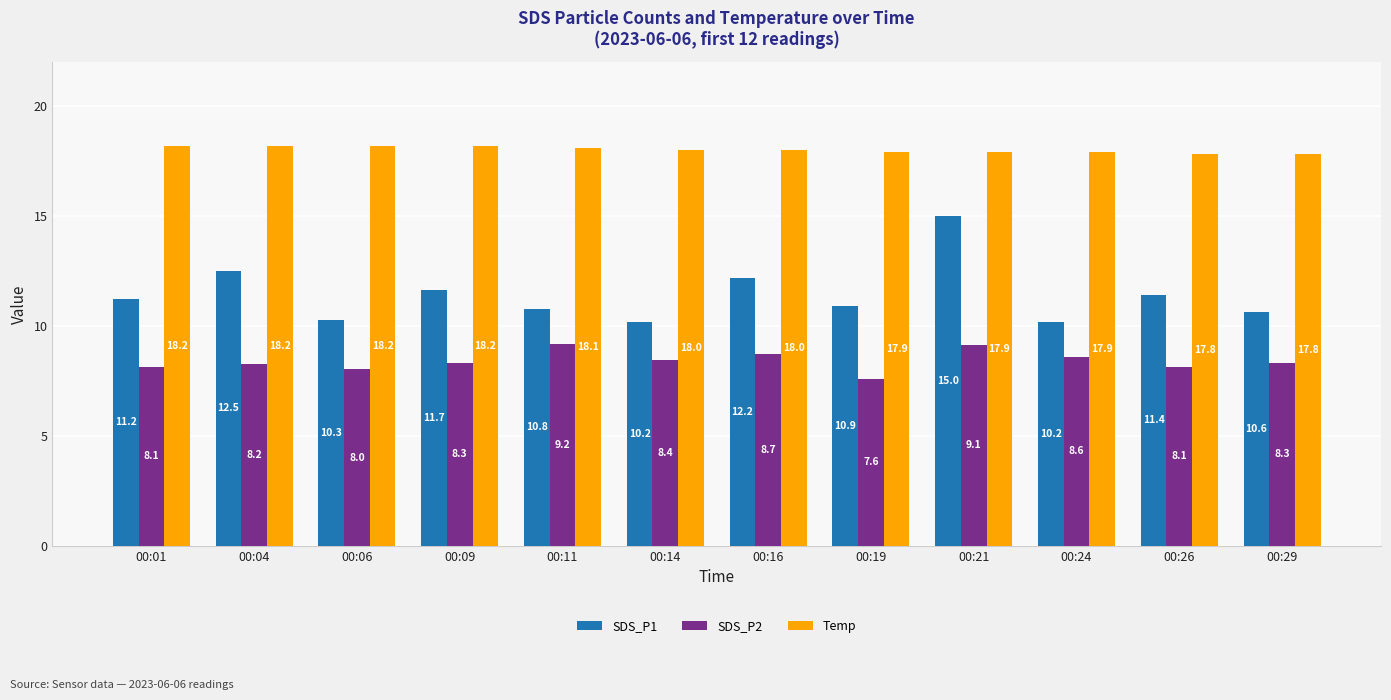

Rank the series at 00:26 from highest to lowest value.

Temp, SDS_P1, SDS_P2